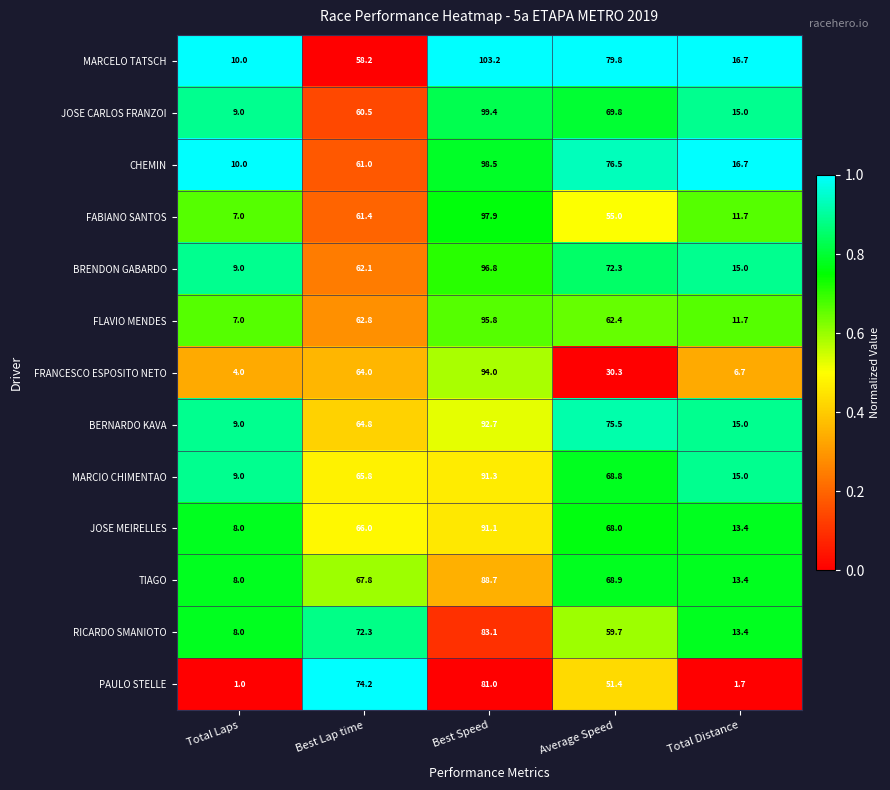

Rank the categories by BRENDON GABARDO value from lowest to highest.

Total Laps, Total Distance, Best Lap time, Average Speed, Best Speed